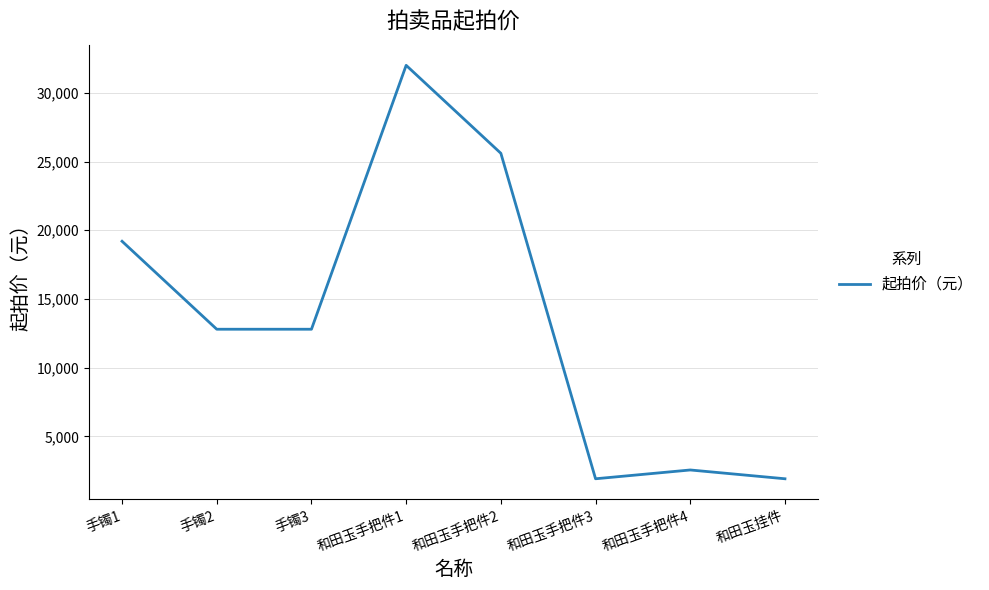

At which label is the value closest to 16960?

手镯1